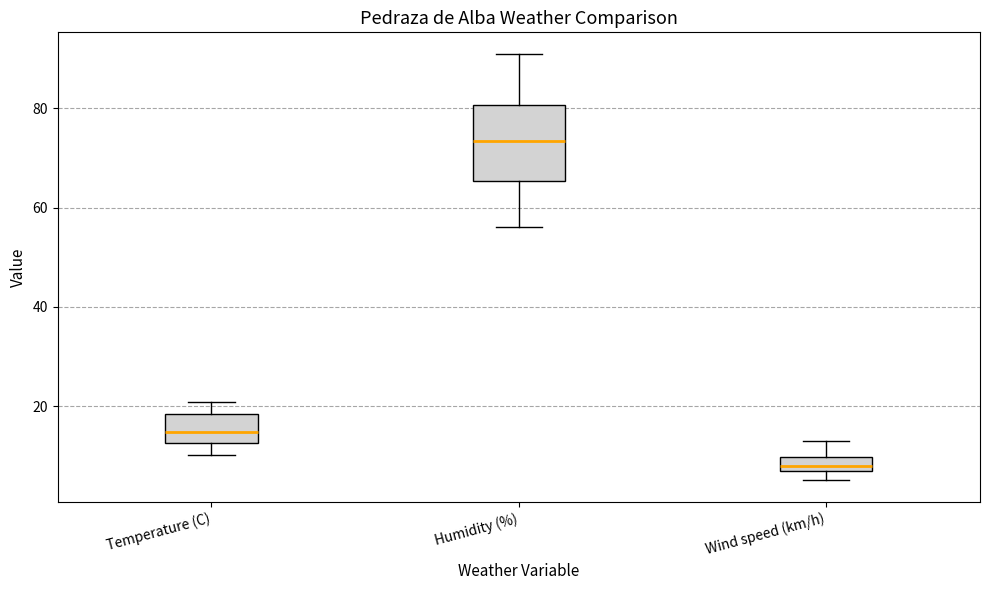

Comparing the boxes themselves (not the whiskers), which one is the tallest?

Humidity (%)